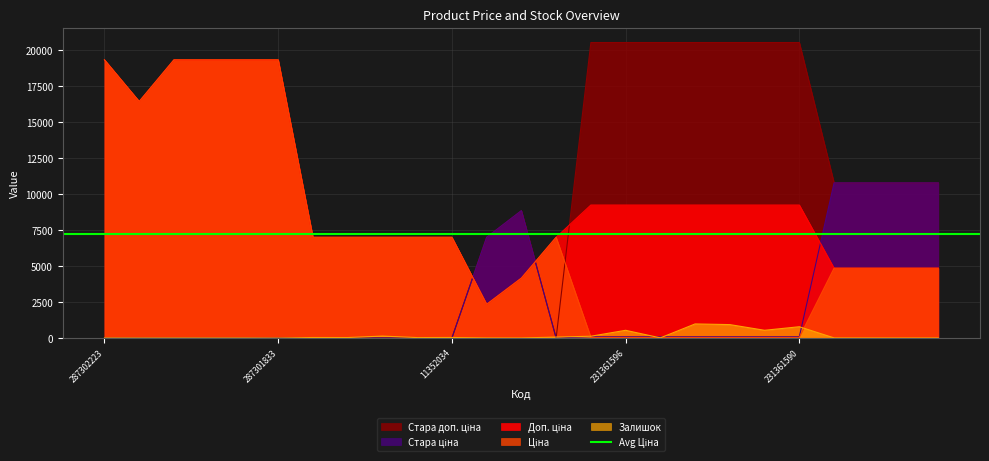

At which category does Стара ціна reach its first local peak?

200521163